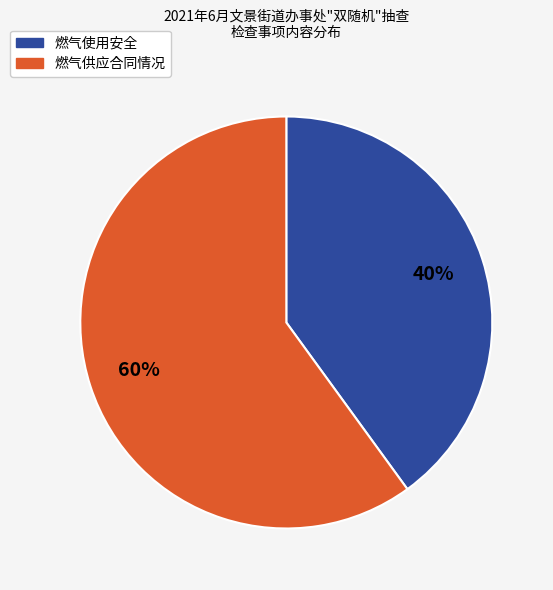

What is the majority slice?

燃气供应合同情况